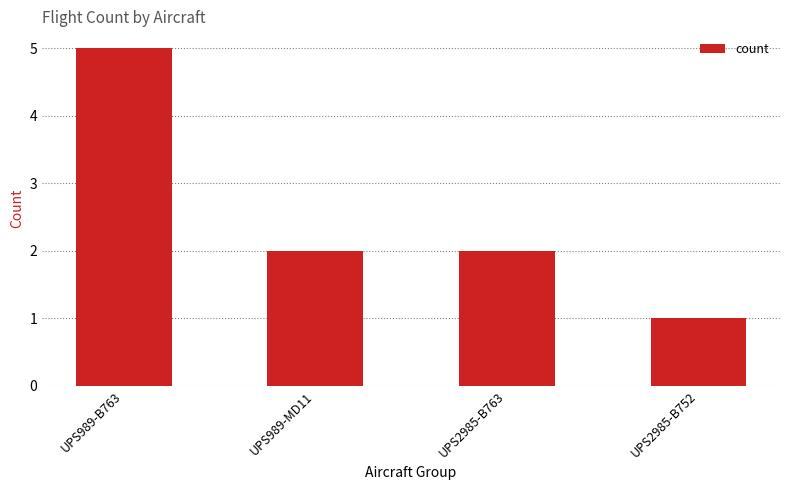

Reading left to right, what are all the values shown in this chart?

UPS989-B763=5	UPS989-MD11=2	UPS2985-B763=2	UPS2985-B752=1